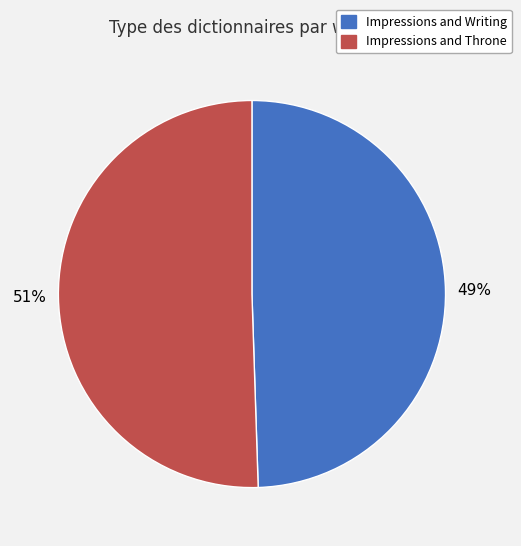

To the nearest percent, what portion does Impressions and Throne represent?

51%